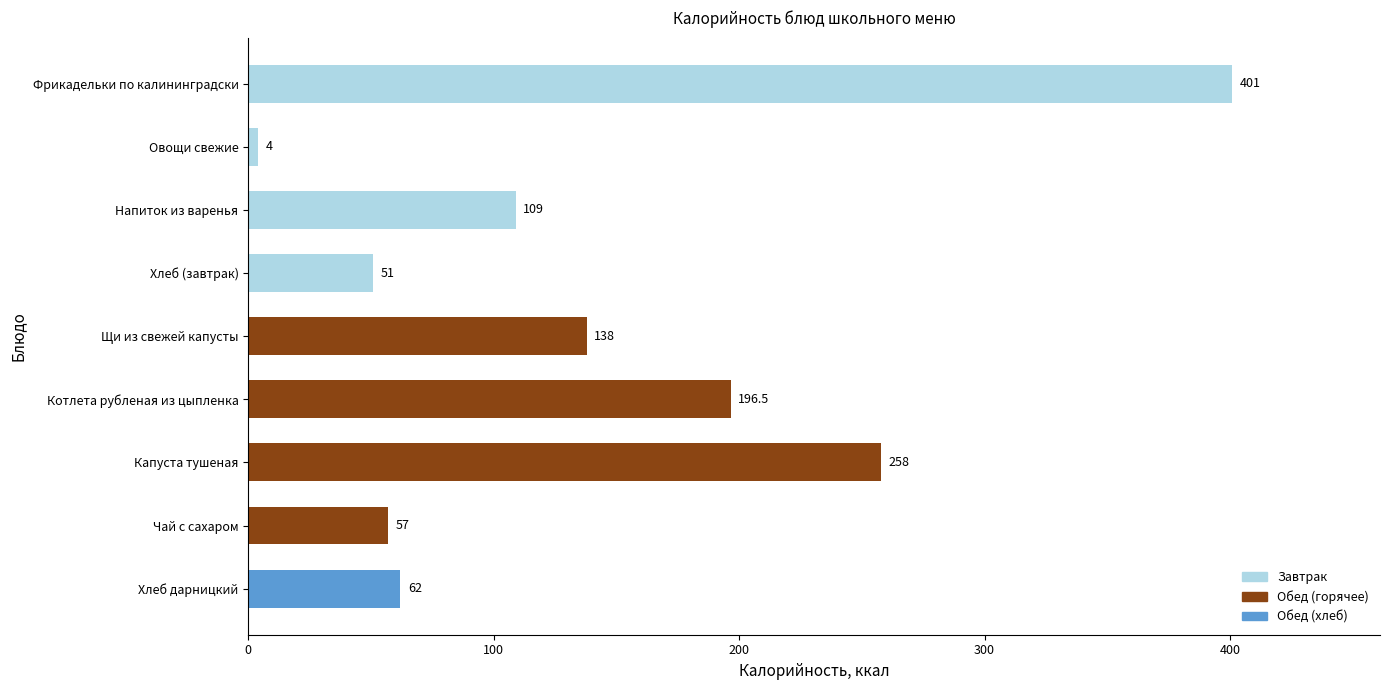

What is the difference between the second highest and minimum values?

254.0